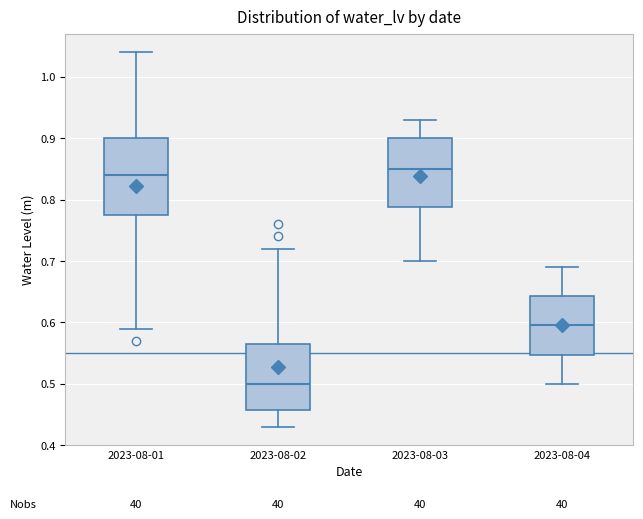

Where does the median line of the box for 2023-08-04 sit on the y-axis? The values are not printed on the chart, so give them approximately, as read against the axis.

0.60